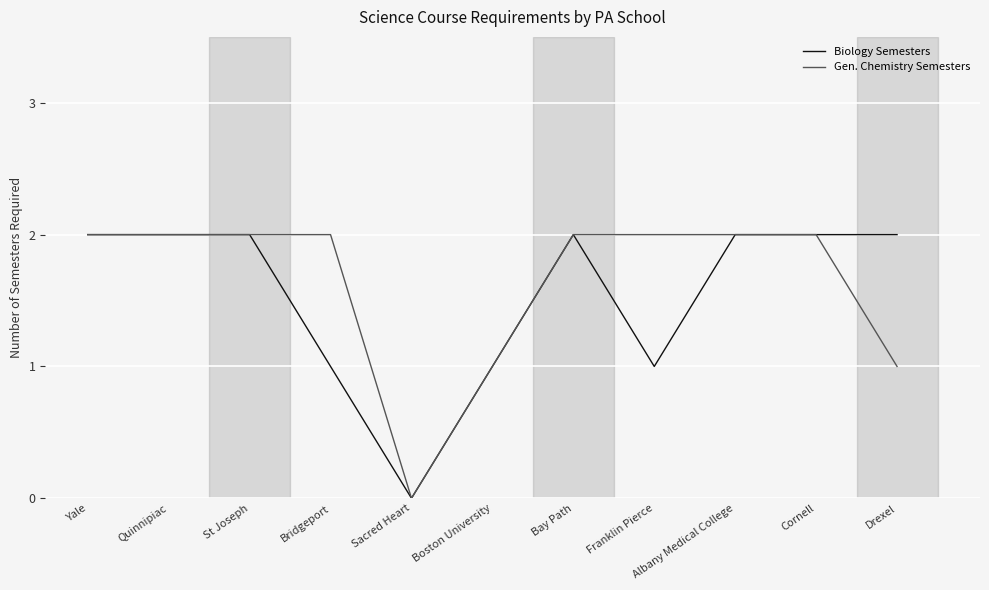

Rank the series at Franklin Pierce from highest to lowest value.

Gen. Chemistry Semesters, Biology Semesters